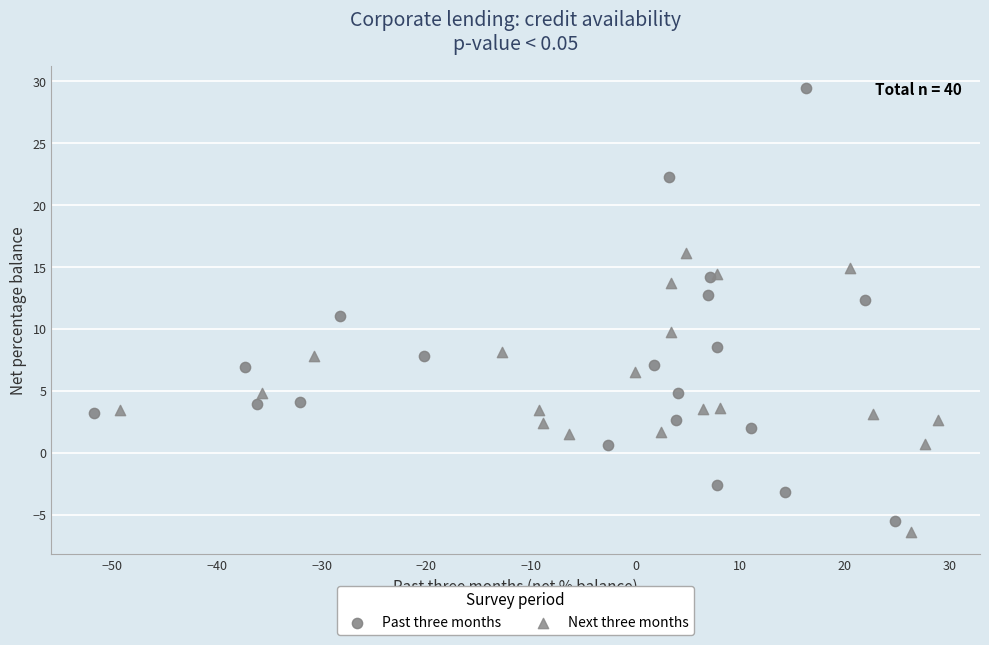

What are all the series names shown in the legend?

Past three months, Next three months